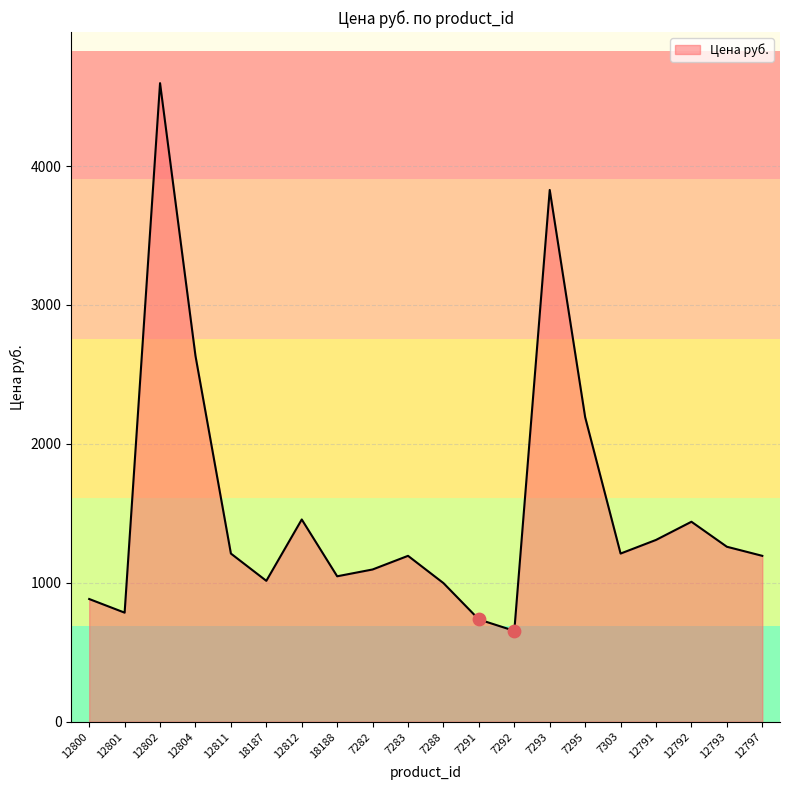

What is the ratio of the value at 12791 to the value at 12800?

1.5